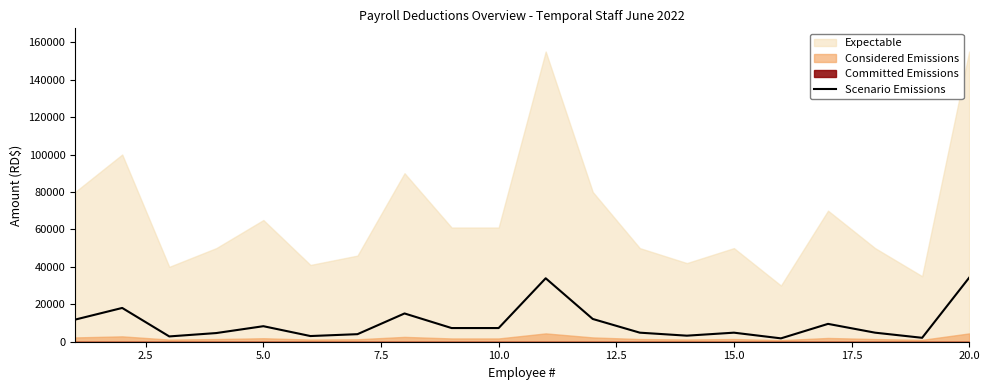

What is the difference between the second highest and minimum values?

32092.7